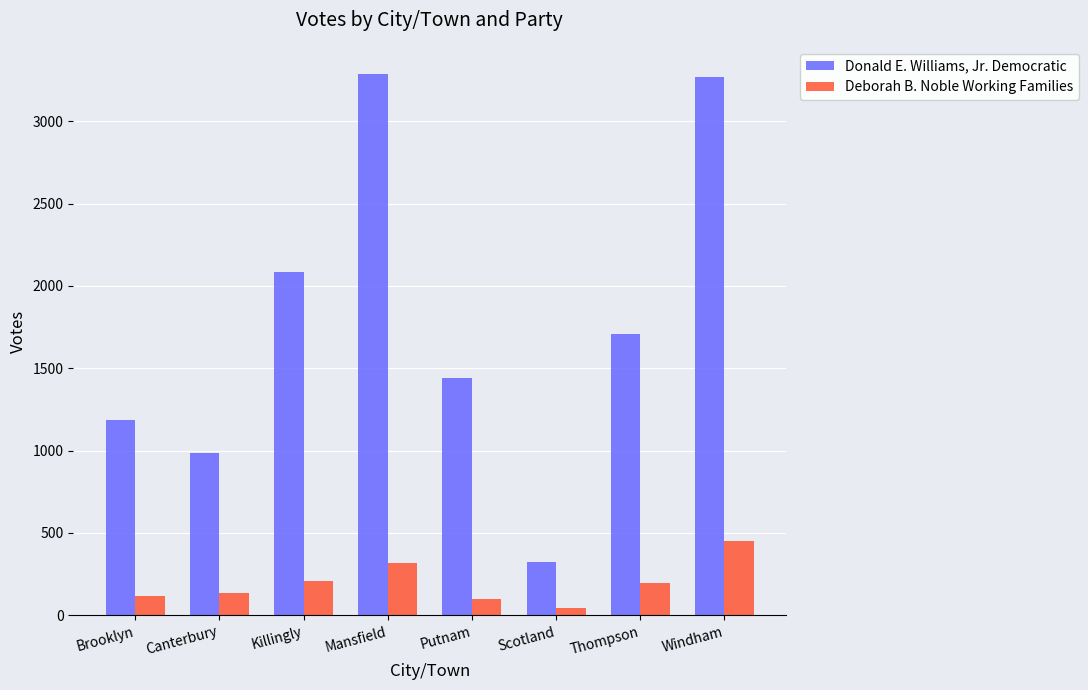

What is the total value across all series at Putnam?

1541